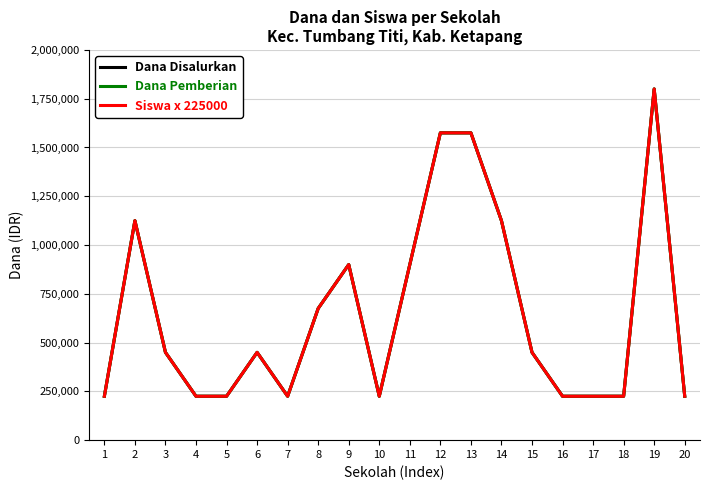

Which series changed the most between 12 and 17?

Dana Disalurkan